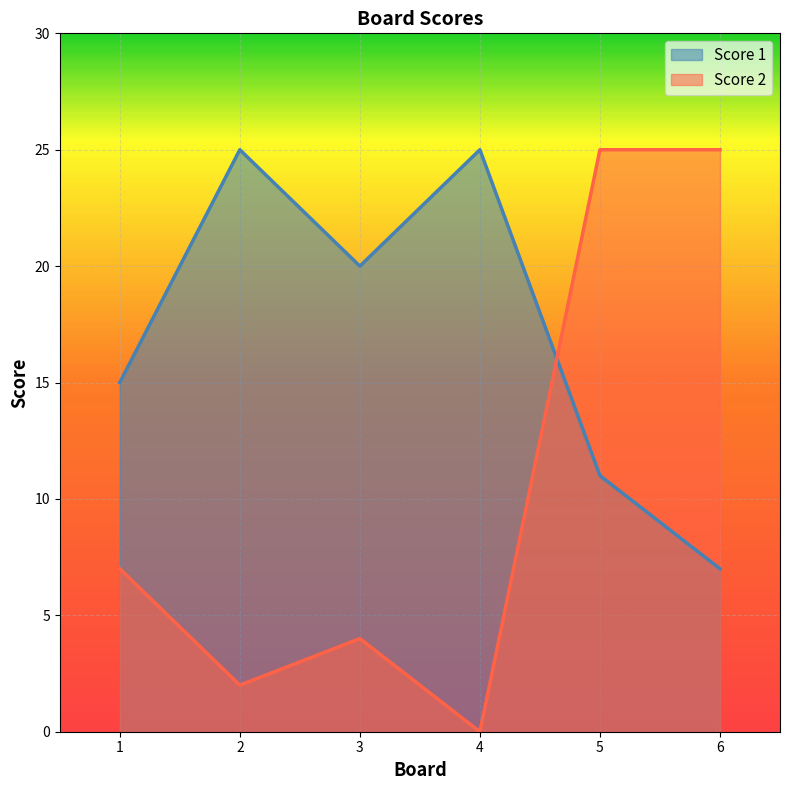

List the labels in order of Score 2 value, smallest first.

4, 2, 3, 1, 5, 6